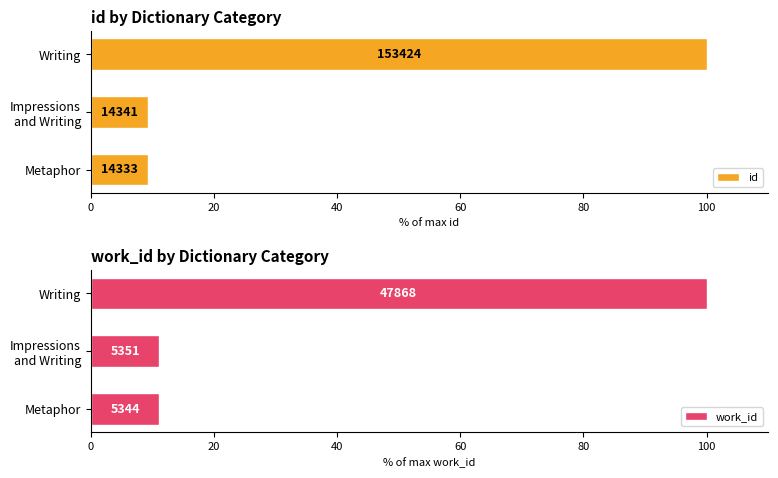

Are the bars grouped side by side (vs. stacked)?

Yes